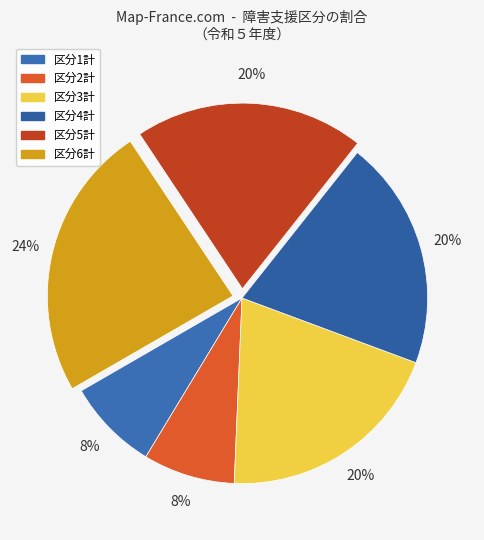

Which category has the smallest portion of the pie?

区分1計